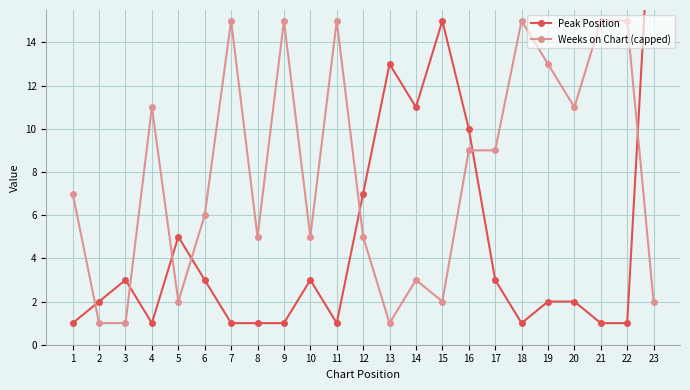

Where is Peak Position nearest to the value 12?

13